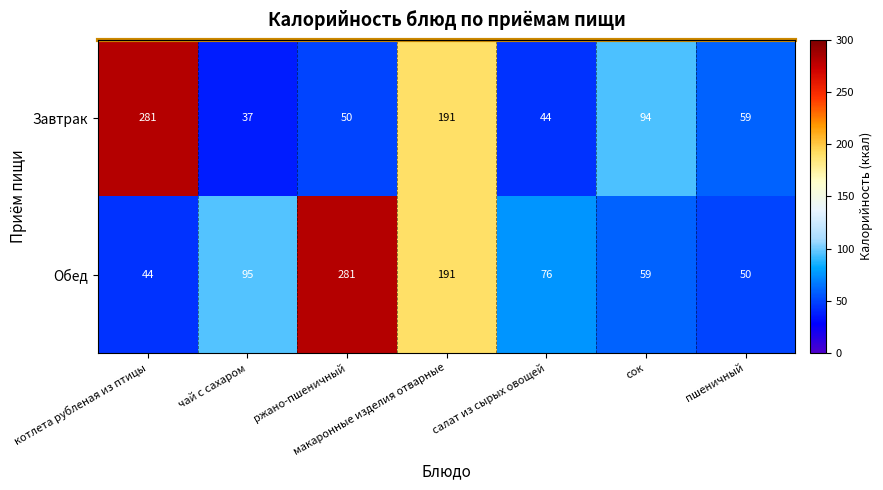

What is the average value of the Завтрак series?

108